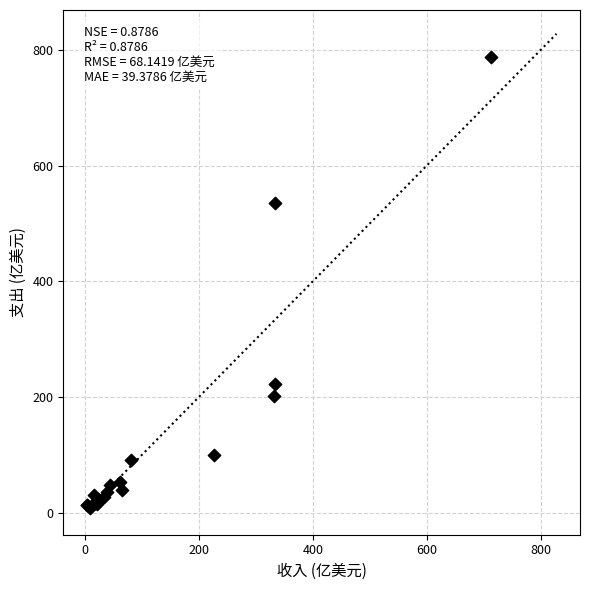

What Y value in the scatter plot is closest to 397?

535.8